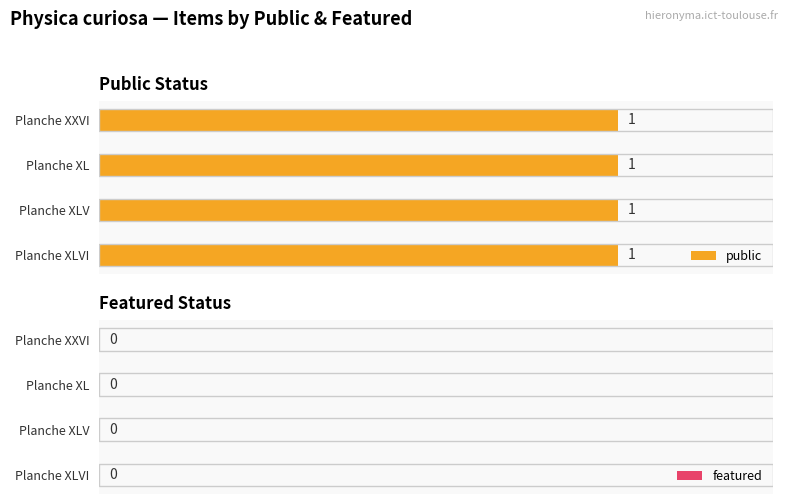

Which series changed the most between Planche XLV and Planche XL?

public